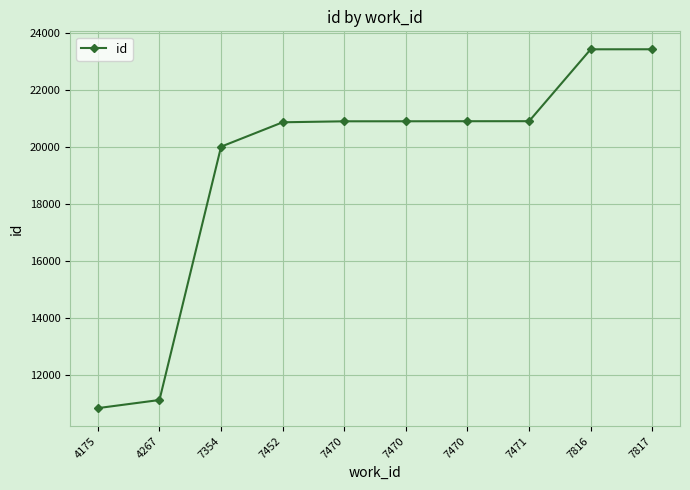

What is the average value?

19327